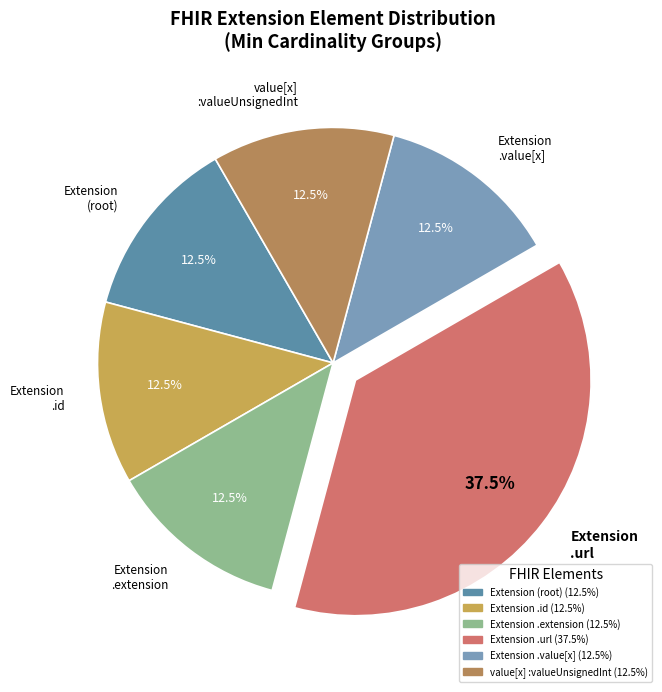

What is the largest slice in the pie chart?

Extension .url